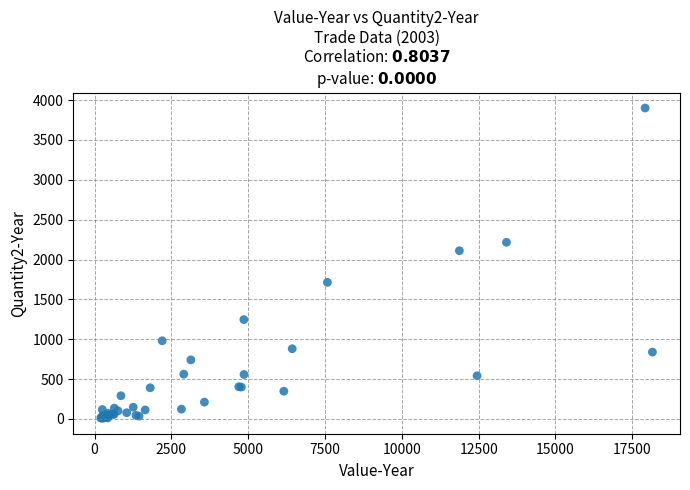

What Y value in the scatter plot is closest to 1954?

2110